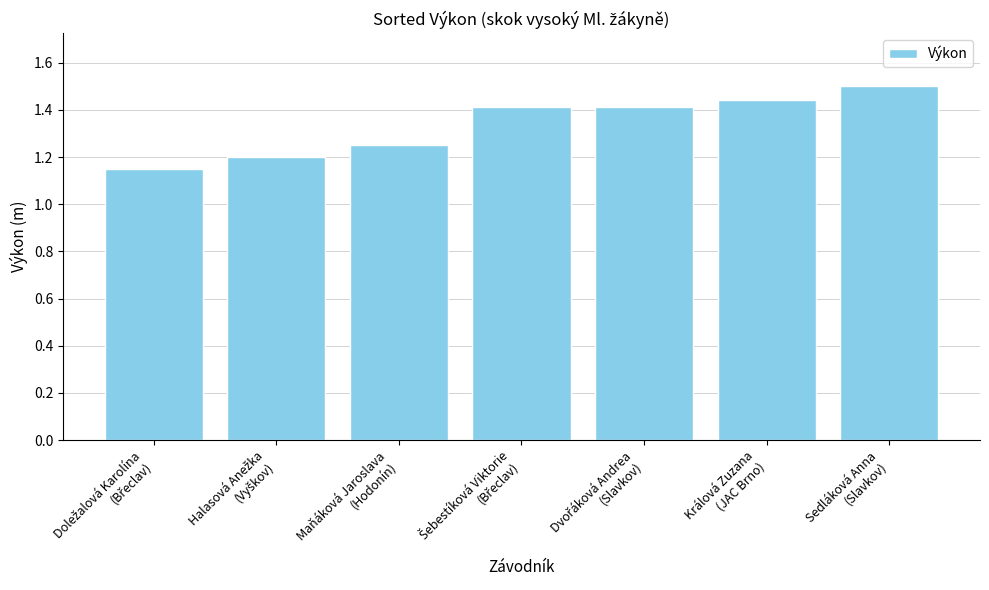

What position from the right is Maňáková Jaroslava
(Hodonín)?

5